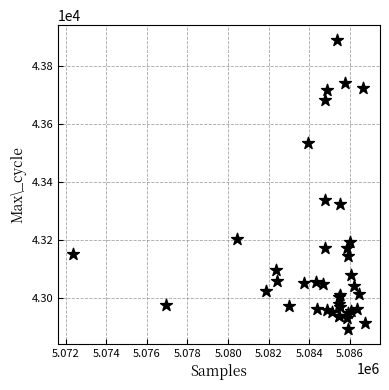

What Y value in the scatter plot is closest to 43391?

43338